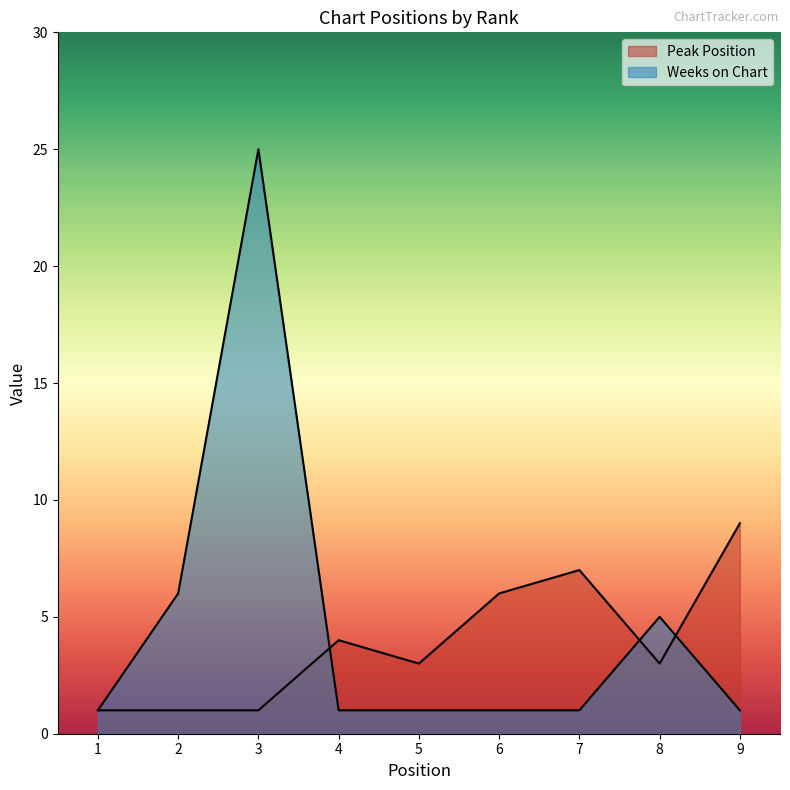

At which label is Weeks on Chart closest to 13?

2